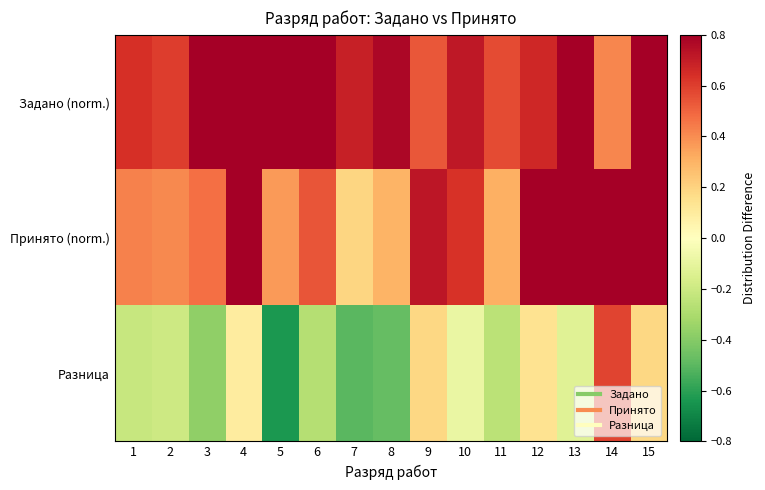

Reading left to right, transcribe all the data shown in this chart.

Задано (norm.): 1=0.6	2=0.6	3=0.8	4=0.8	5=1.0	6=0.8	7=0.7	8=0.8	9=0.5	10=0.7	11=0.6	12=0.7	13=1.0	14=0.4	15=0.8
Принято (norm.): 1=0.4	2=0.4	3=0.5	4=0.9	5=0.4	6=0.5	7=0.2	8=0.3	9=0.7	10=0.6	11=0.3	12=0.8	13=0.8	14=1.0	15=1.0
Разница: 1=-0.2	2=-0.2	3=-0.4	4=0.1	5=-0.6	6=-0.3	7=-0.5	8=-0.5	9=0.2	10=-0.1	11=-0.3	12=0.1	13=-0.1	14=0.6	15=0.2